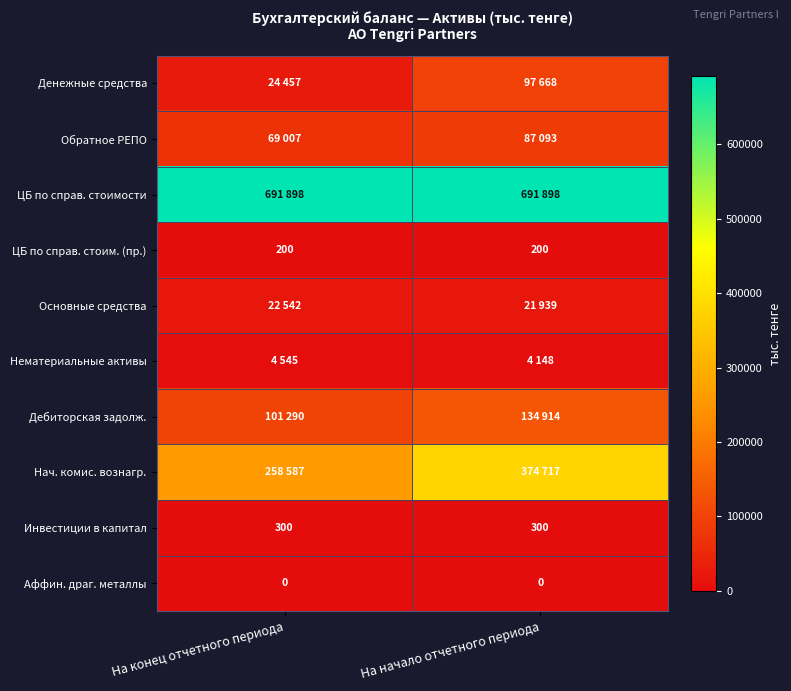

True or false: Инвестиции в капитал has a value of 300 at На начало отчетного периода.

True